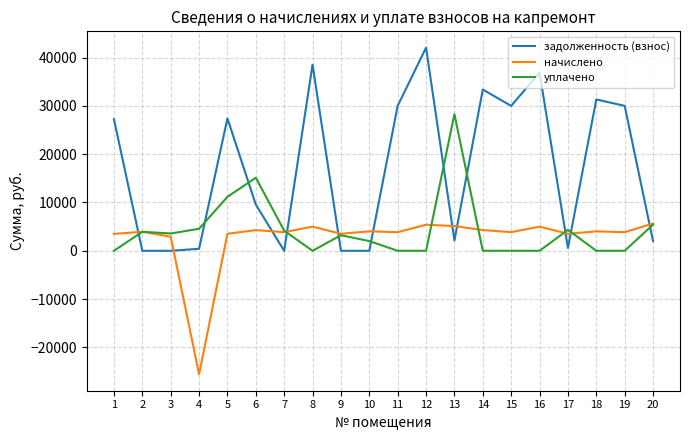

Which category has the highest value in the уплачено series?

13